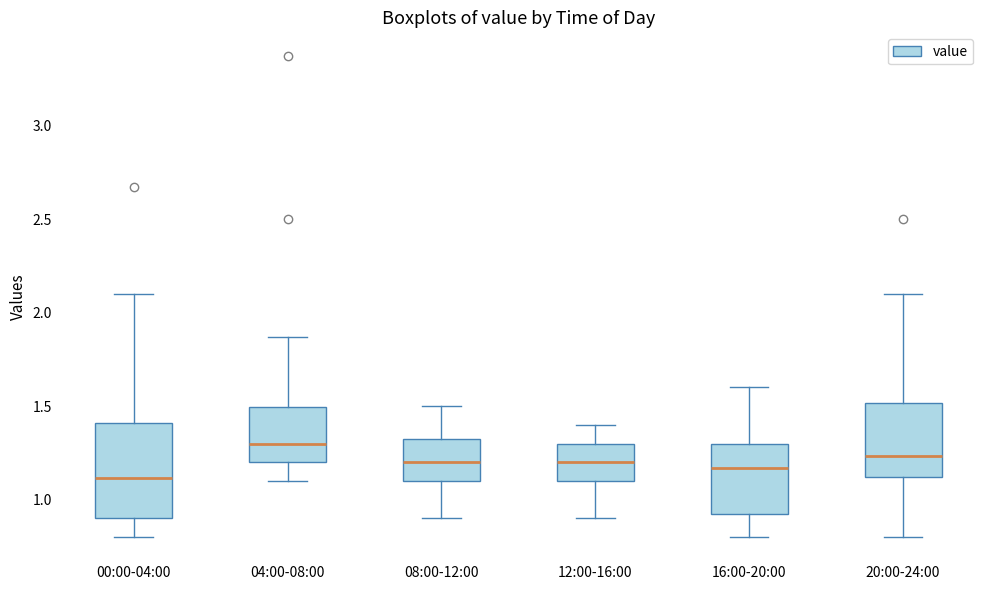

Which box is the tallest, from its lower edge to its upper edge?

00:00-04:00